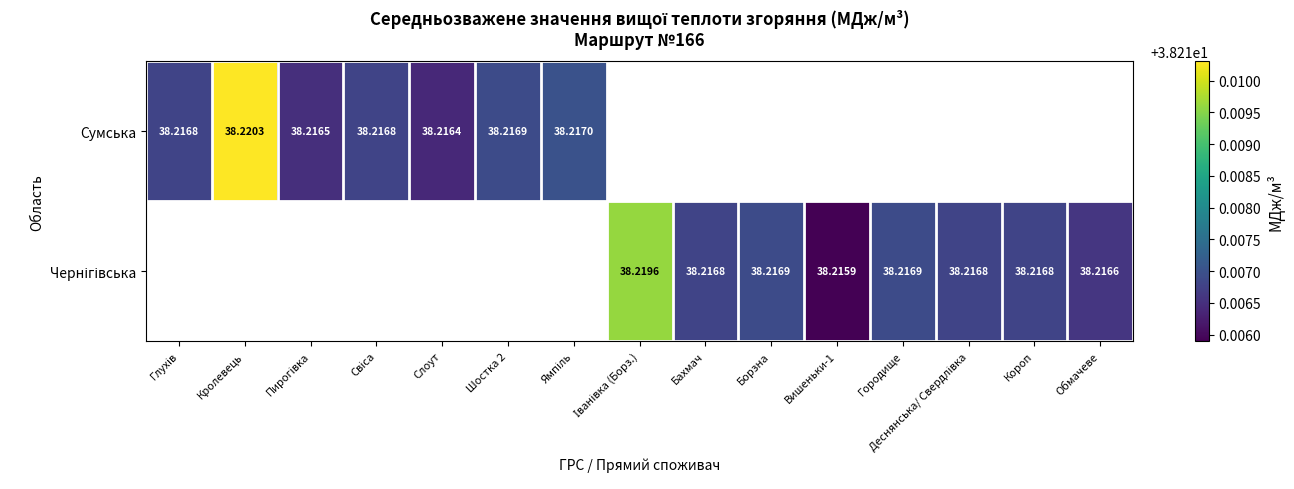

Which has a higher value, Слоут or Шостка 2?

Шостка 2